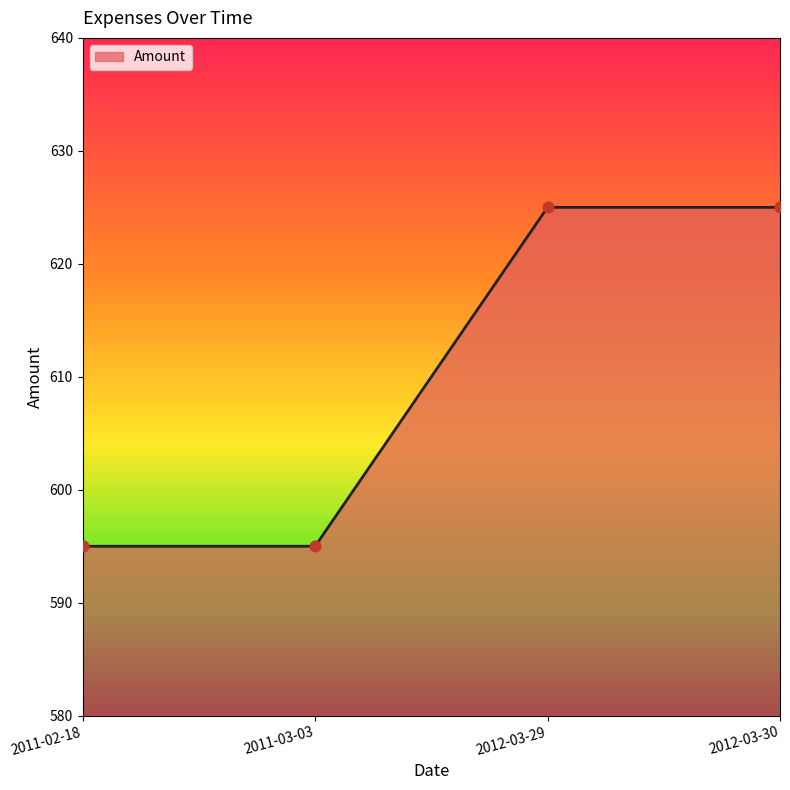

Which has a higher value, 2011-03-03 or 2012-03-30?

2012-03-30